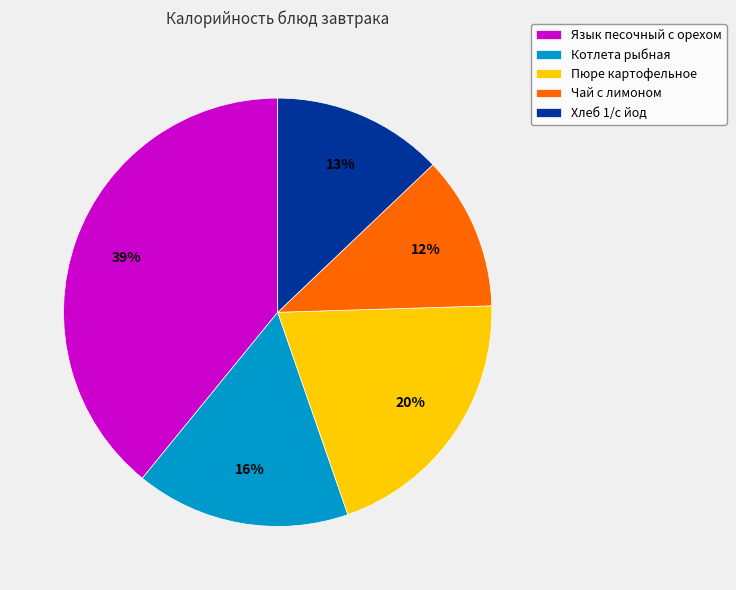

How many segments does this pie chart have?

5